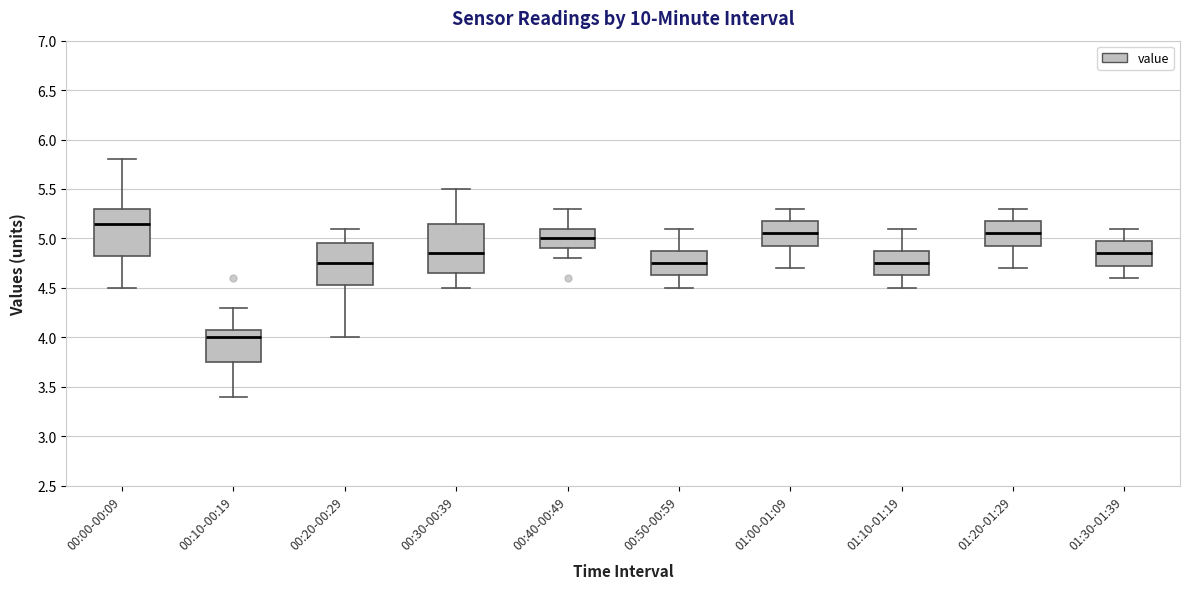

Where is the lower edge of the box for 01:00-01:09 on the y-axis? The values are not printed on the chart, so give them approximately, as read against the axis.

4.95